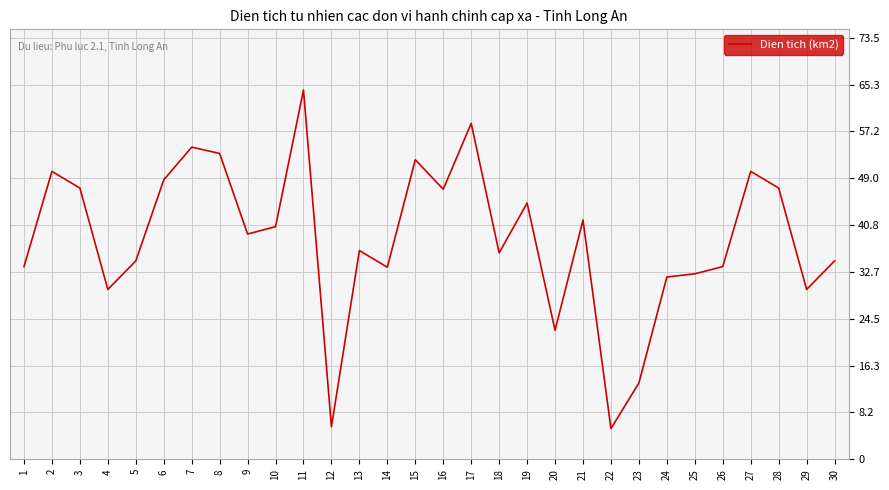

What is the maximum value shown in the chart?

64.4